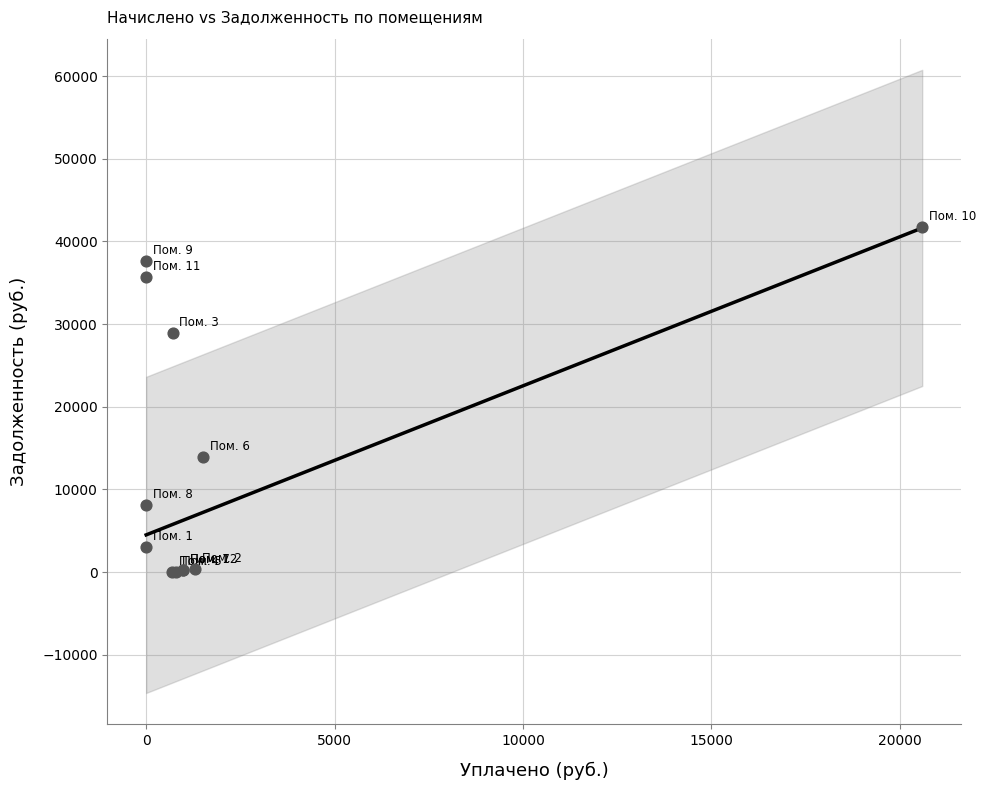

What Y value in the scatter plot is closest to 20870?

13889.4